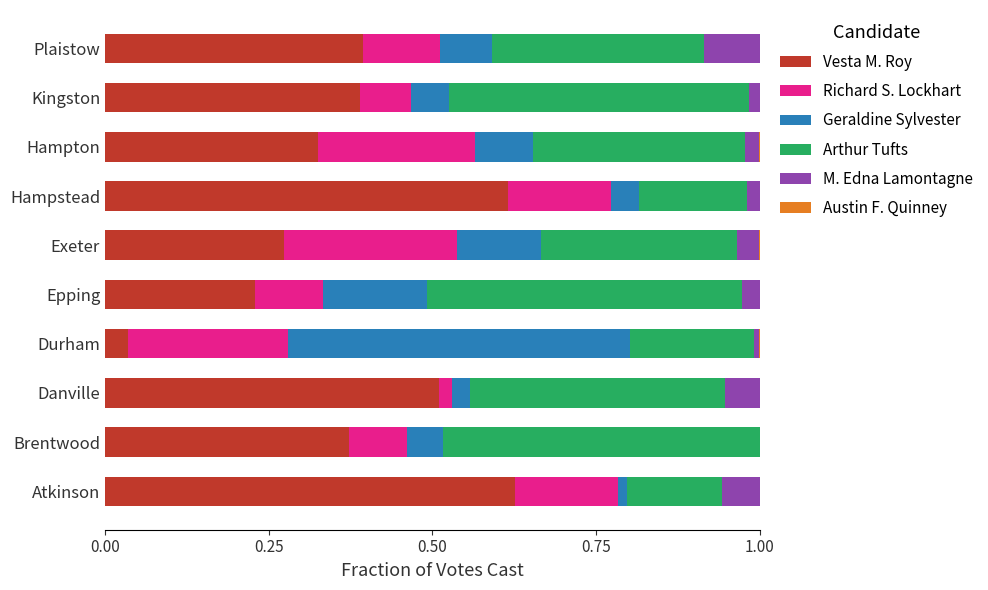

The Vesta M. Roy series shows 0.2 at Exeter. True or false?

False